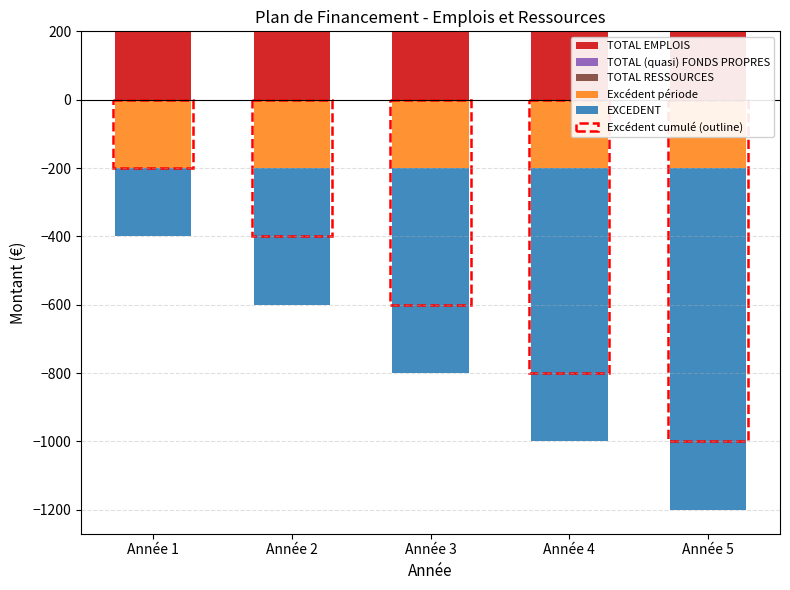

Reading left to right, extract all data points from this chart.

TOTAL EMPLOIS: 200	200	200	200	200
TOTAL (quasi) FONDS PROPRES: 0	0	0	0	0
TOTAL RESSOURCES: 0	0	0	0	0
Excédent période: -200	-200	-200	-200	-200
EXCEDENT: -200	-400	-600	-800	-1000